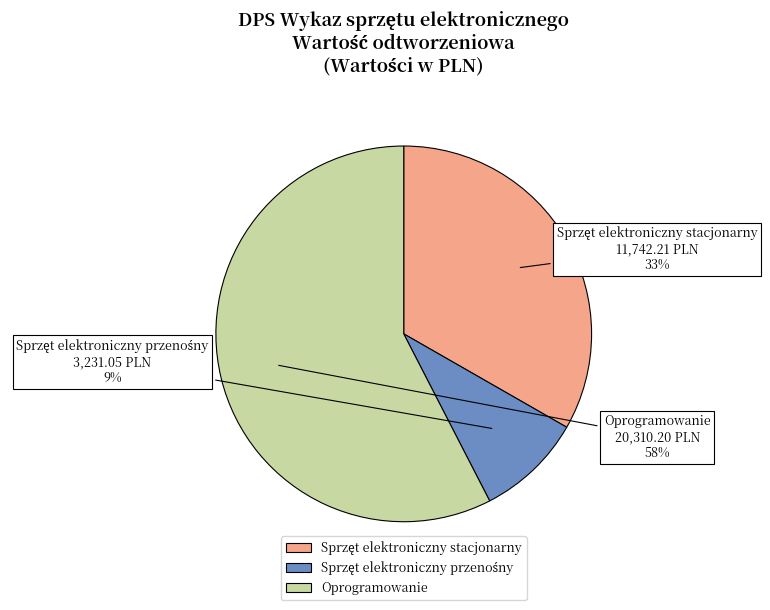

Which category accounts for the majority?

Oprogramowanie